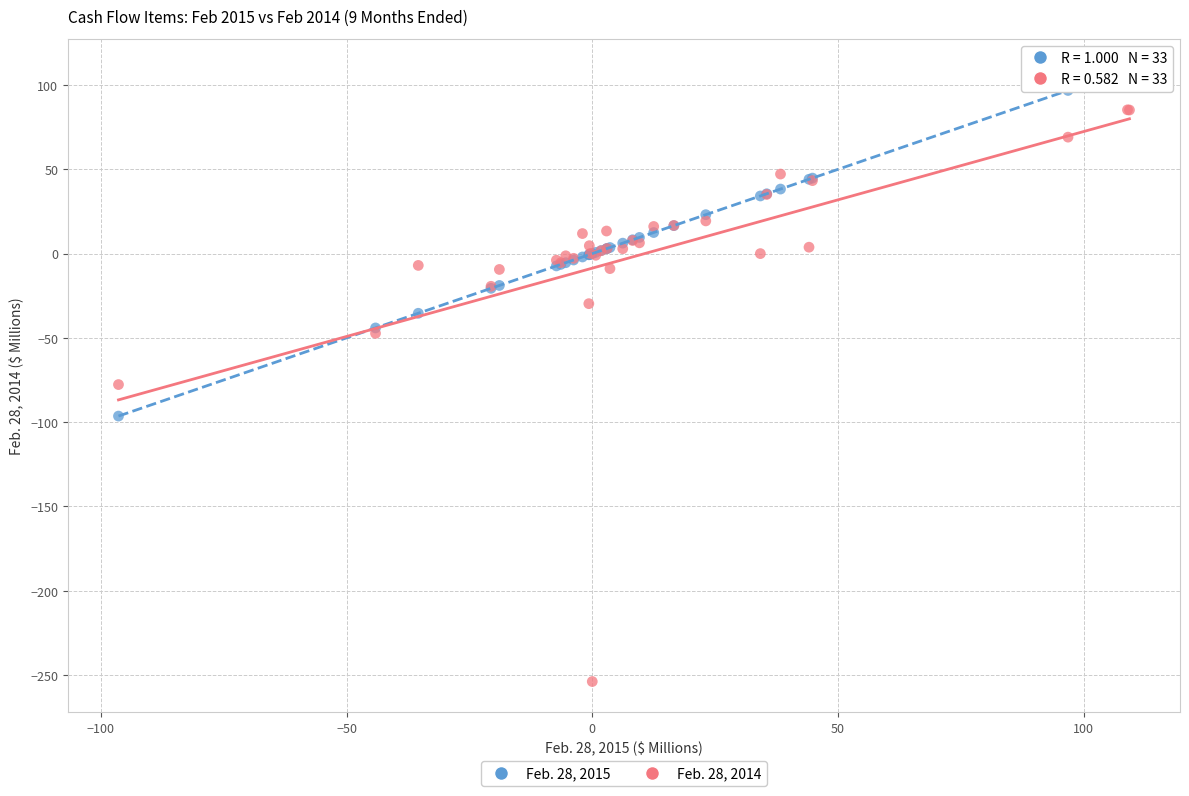

Which series reaches the maximum Y coordinate?

Feb. 28, 2015